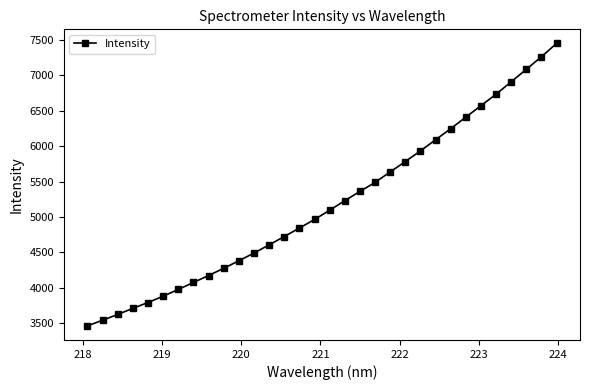

What is the maximum value shown in the chart?

7449.4